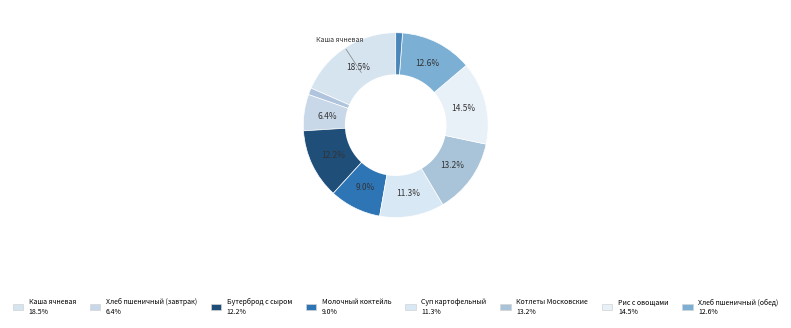

How many slices are in this pie chart?

10